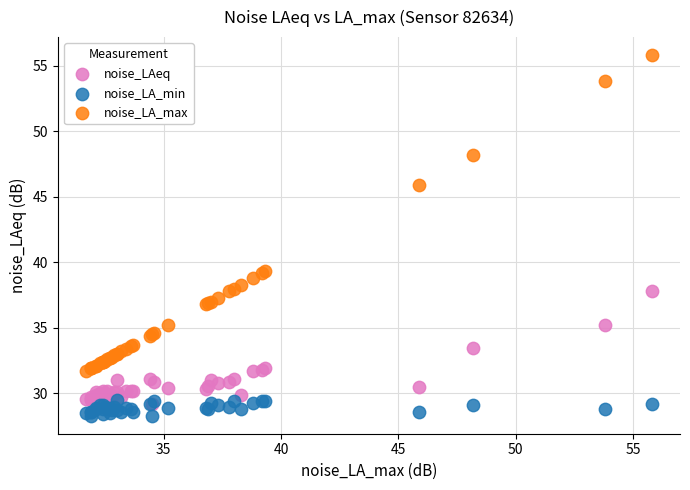

What are all the series names shown in the legend?

noise_LAeq, noise_LA_min, noise_LA_max